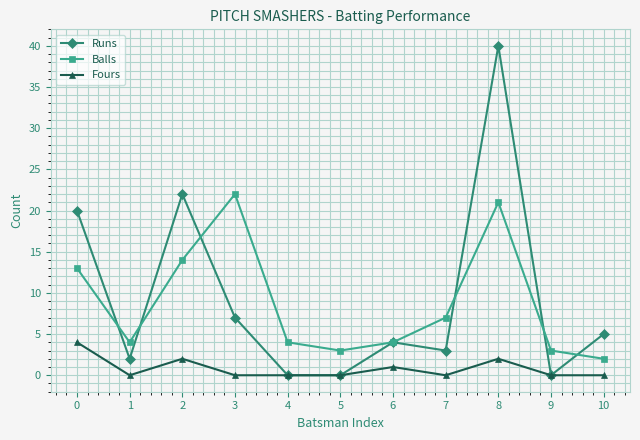

Which series has the widest spread of values?

Runs